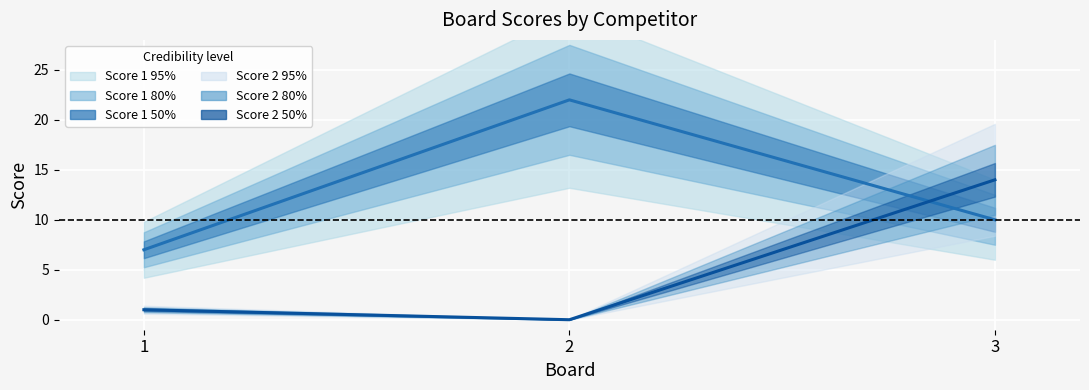

How many lines are shown in the chart?

2